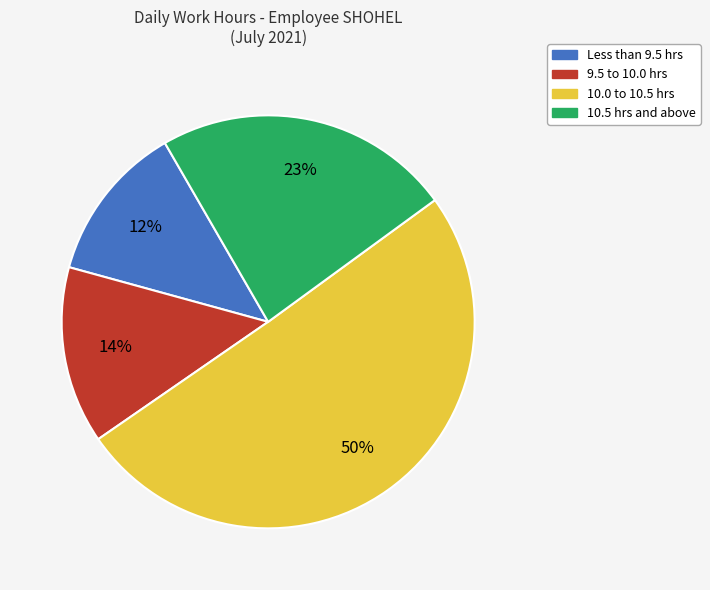

To the nearest percent, what is the average slice percentage?

25%